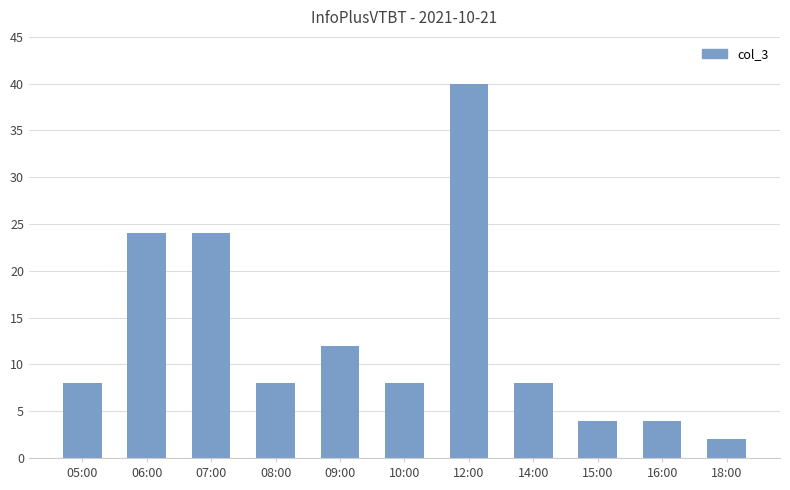

What is the average value?

13